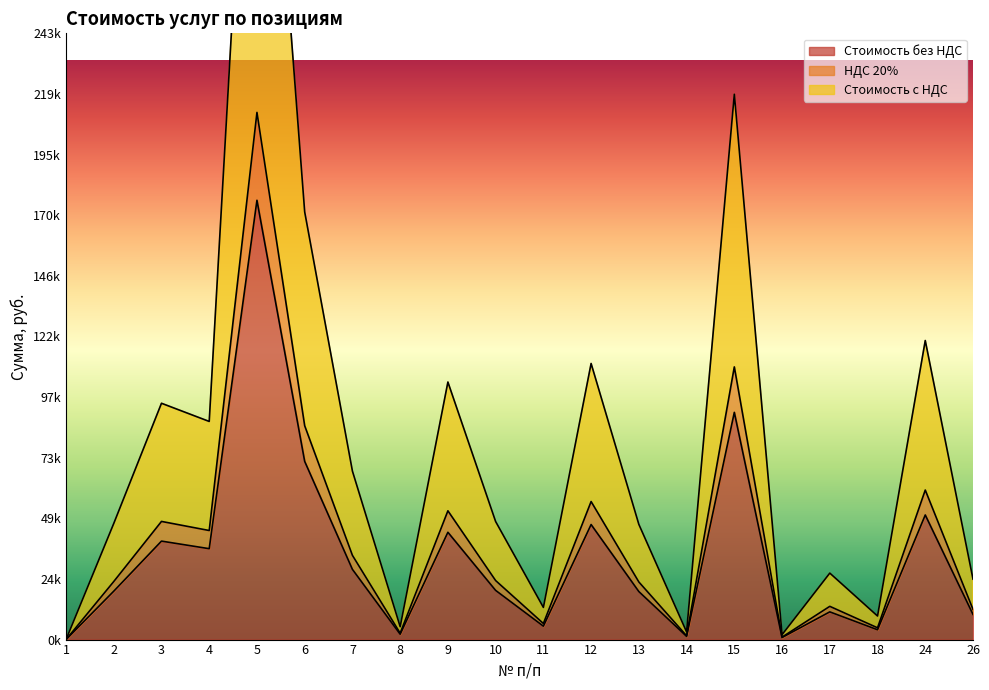

Where is Стоимость с НДС nearest to the value 211466?

15